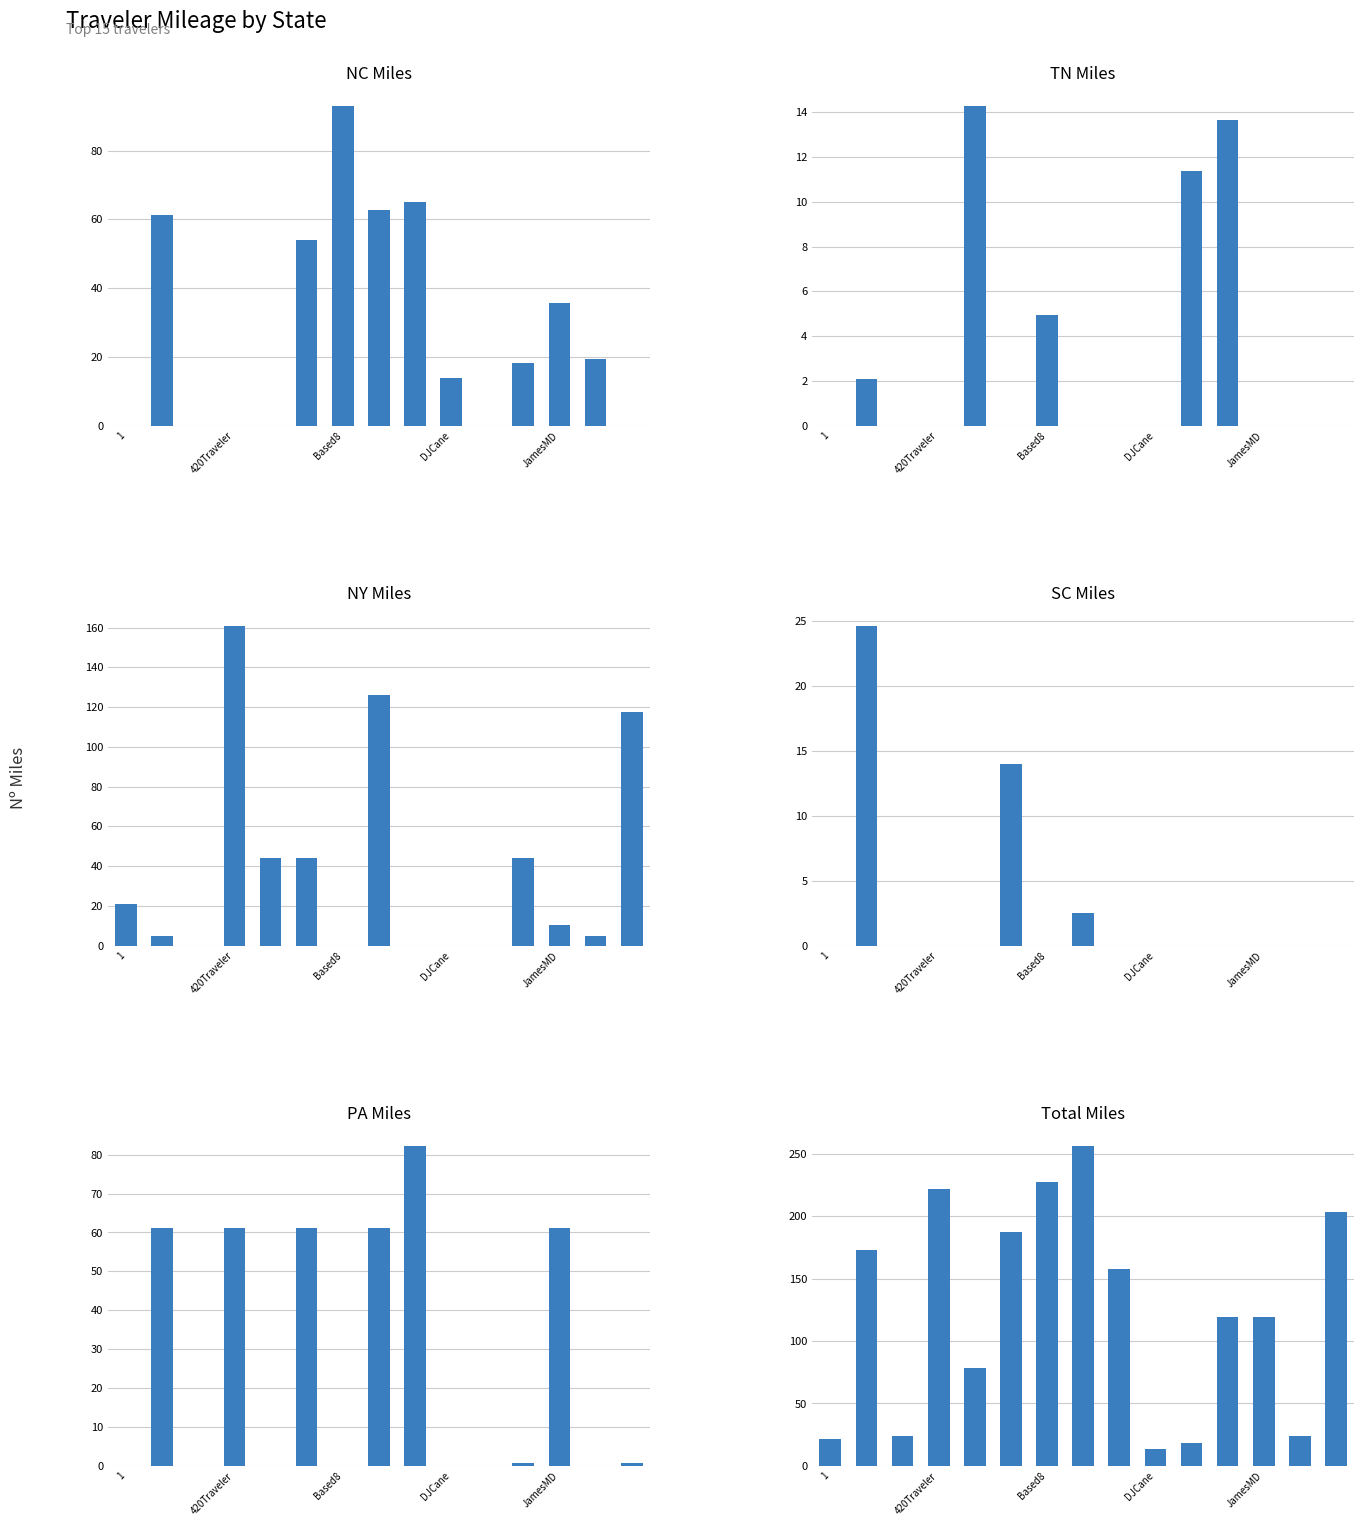

Reading right to left, what are all the values shown in this chart?

NC: 0.0	19.3	35.8	18.3	0.0	13.7	64.9	62.7	93.0	53.9	0.0	0.0	0.0	61.4	0.0
TN: 0.0	0.0	0.0	13.7	11.4	0.0	0.0	0.0	4.9	0.0	14.3	0.0	0.0	2.1	0.0
NY: 117.6	5.0	10.3	43.9	0.0	0.0	0.0	125.9	0.0	43.9	43.9	160.7	0.0	5.0	21.2
SC: 0.0	0.0	0.0	0.0	0.0	0.0	0.0	2.5	0.0	14.0	0.0	0.0	0.0	24.6	0.0
PA: 0.9	0.0	61.1	0.9	0.0	0.0	82.1	61.1	0.0	61.1	0.0	61.1	0.0	61.1	0.0
Total: 203.0	24.3	119.2	119.0	18.3	13.7	157.6	255.8	227.7	187.1	78.8	221.8	24.3	173.1	21.2